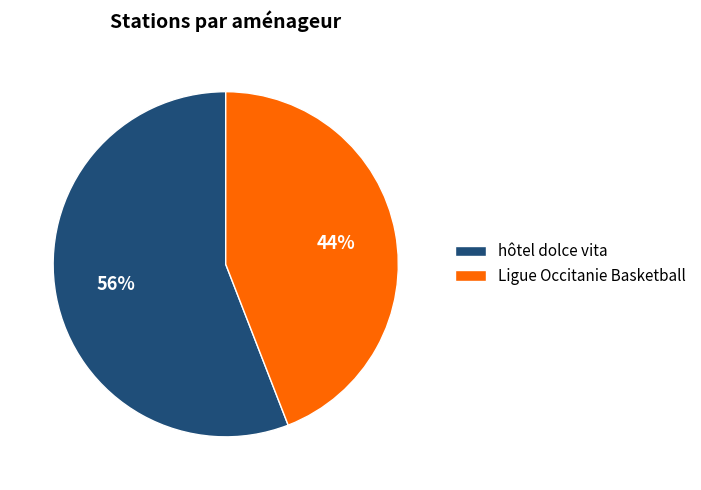

To the nearest percent, what is the average slice percentage?

50%